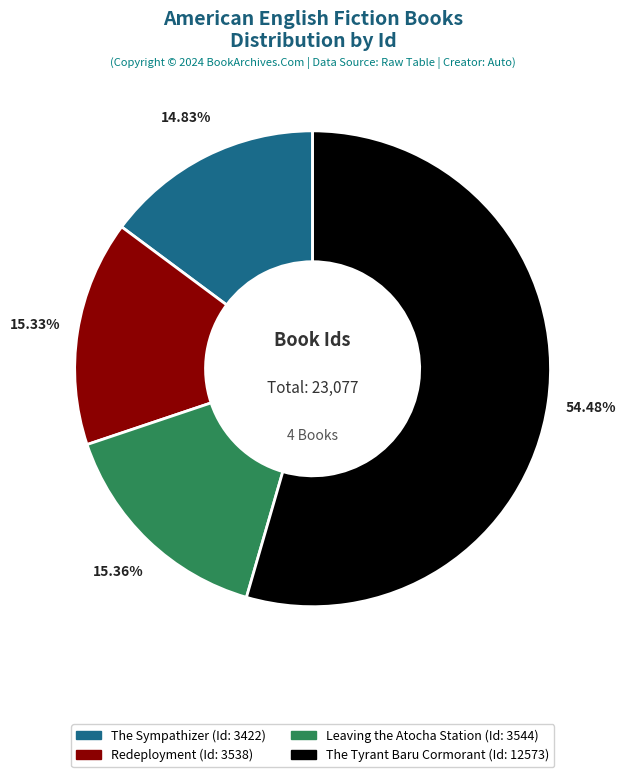

Is it true that Redeployment is 15% of the pie?

True